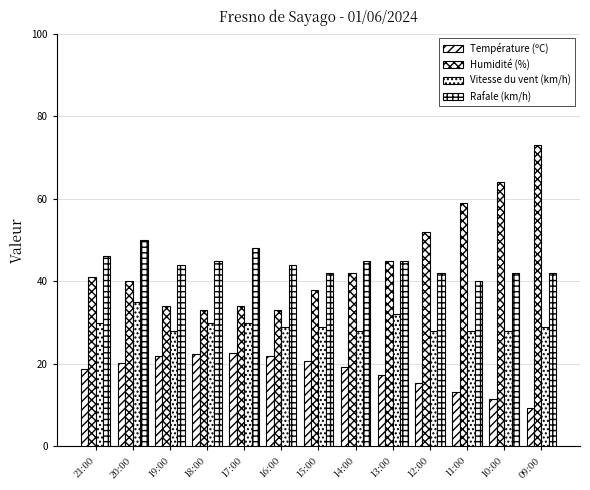

How many bars are there in total?

52